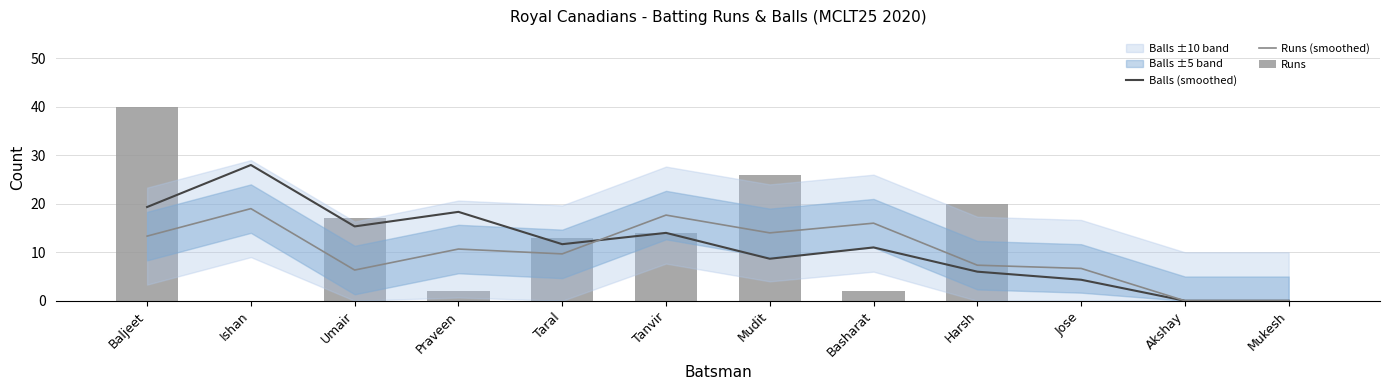

Which series has the largest total across all categories?

Balls (smoothed)